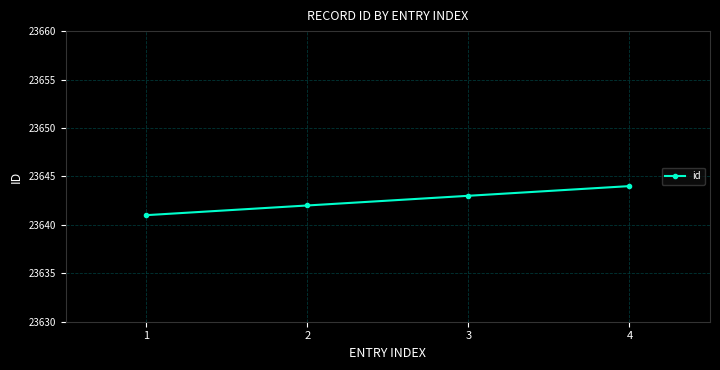

Which category has the highest value across all series?

4